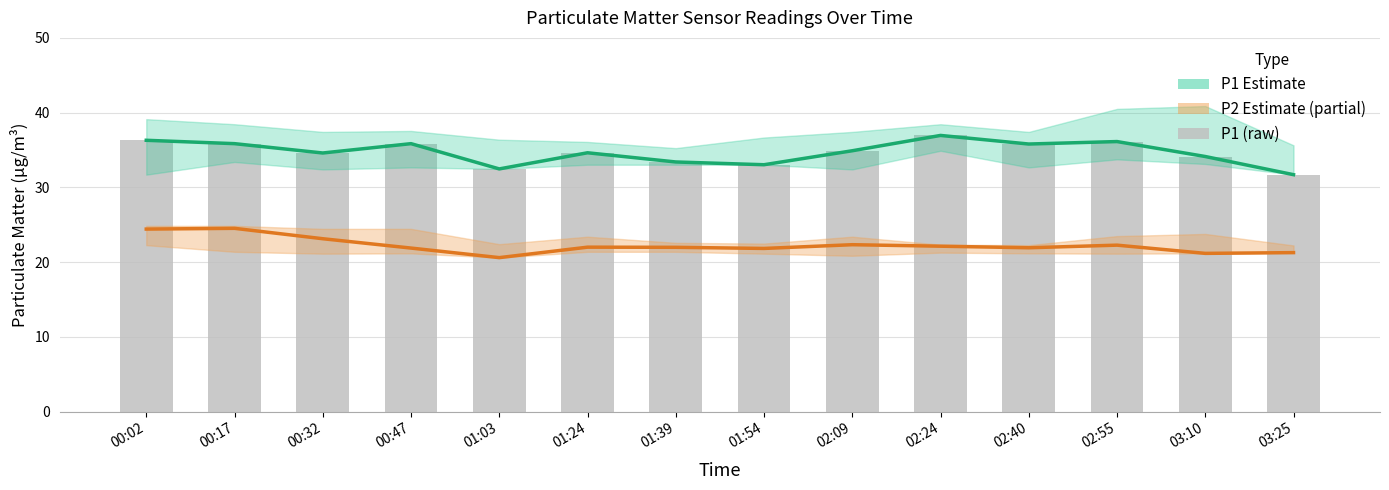

What is the maximum value for P1 Estimate?

37.0